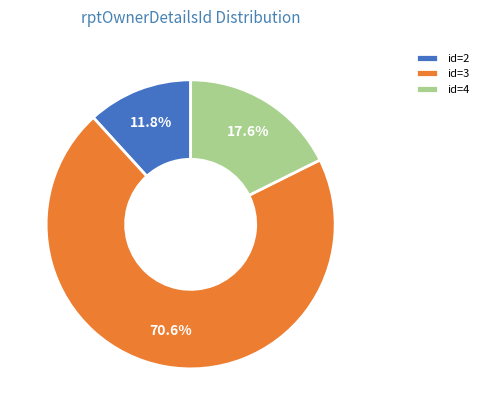

Between id=4 and id=3, which is larger?

id=3